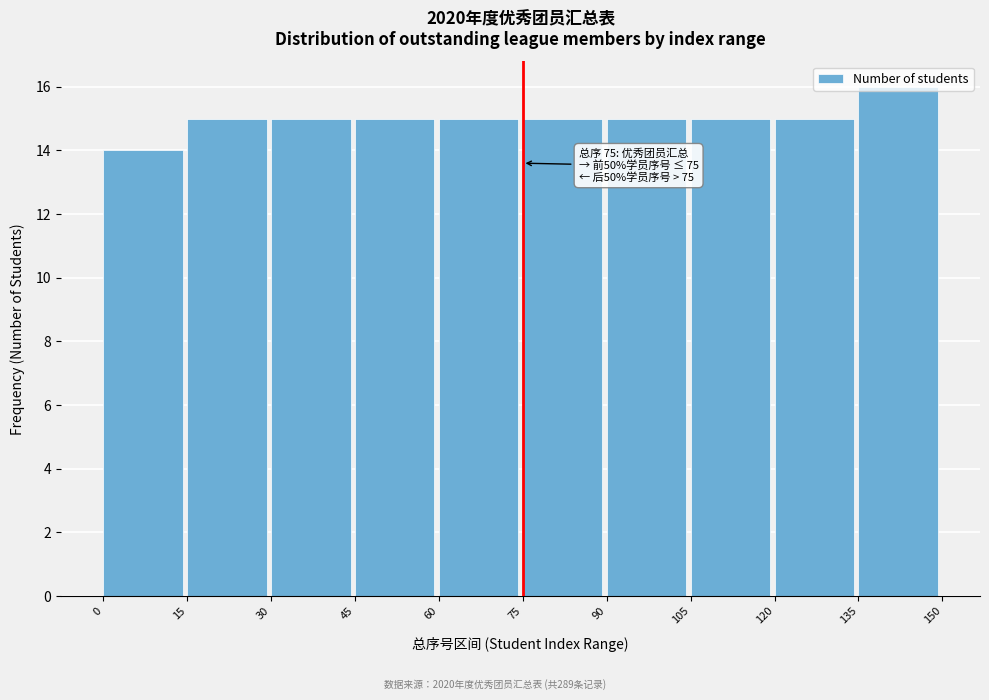

Which range on the x-axis has the tallest bar?

135 to 150